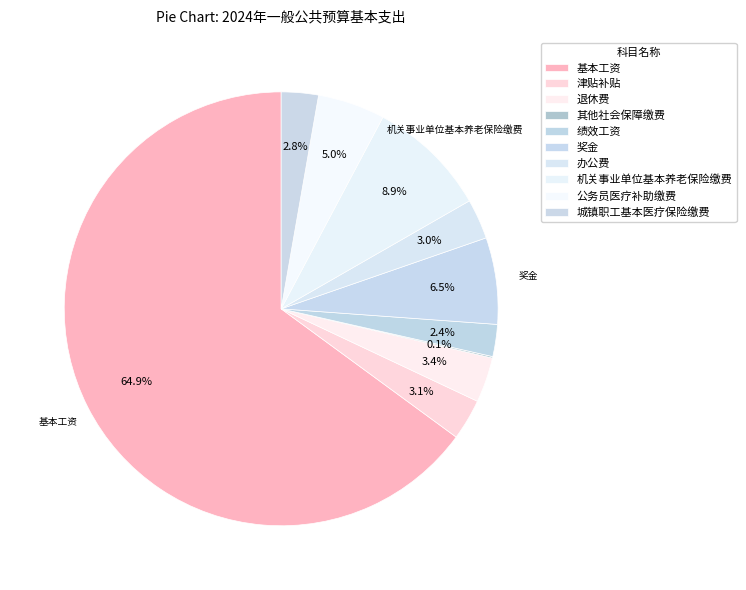

Rank the categories by value from lowest to highest.

其他社会保障缴费, 绩效工资, 城镇职工基本医疗保险缴费, 办公费, 津贴补贴, 退休费, 公务员医疗补助缴费, 奖金, 机关事业单位基本养老保险缴费, 基本工资